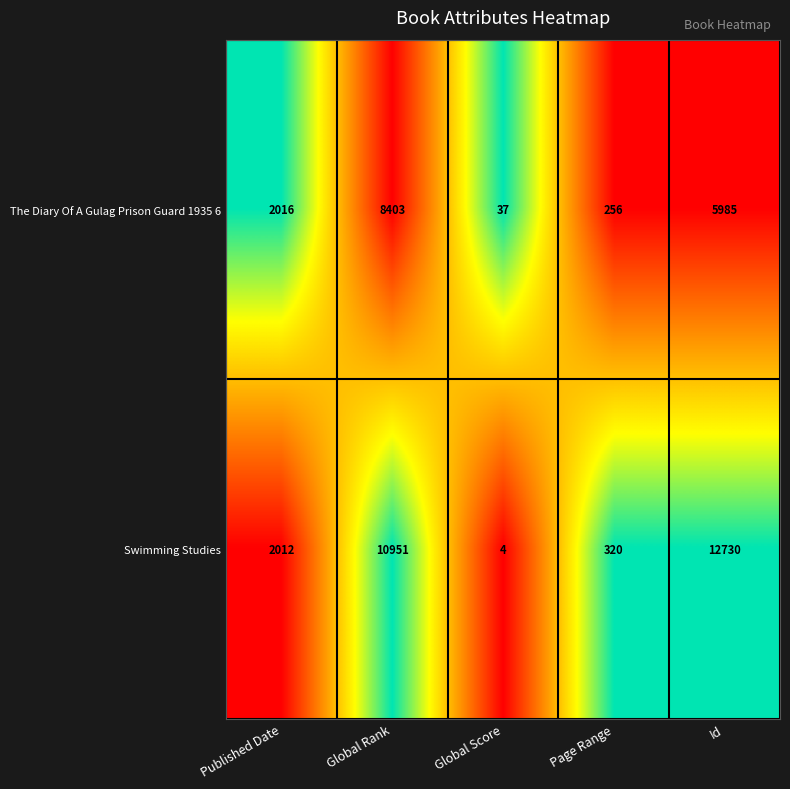

Read the The Diary Of A Gulag Prison Guard 1935 6 value at Id, to the nearest 100.

6000